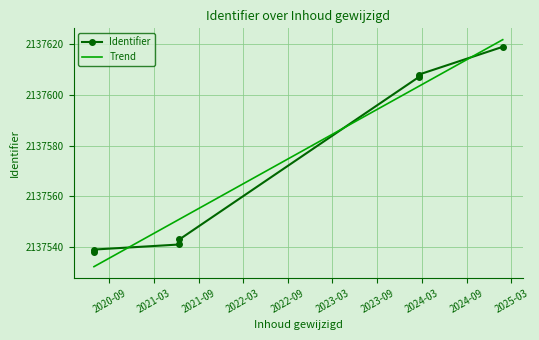

What is the minimum value shown in the chart?

2137538